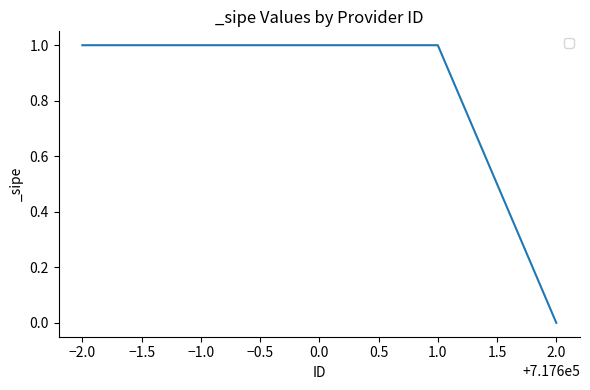

Approximately how many times larger is the value at −1.0 compared to 1.0?

1.0